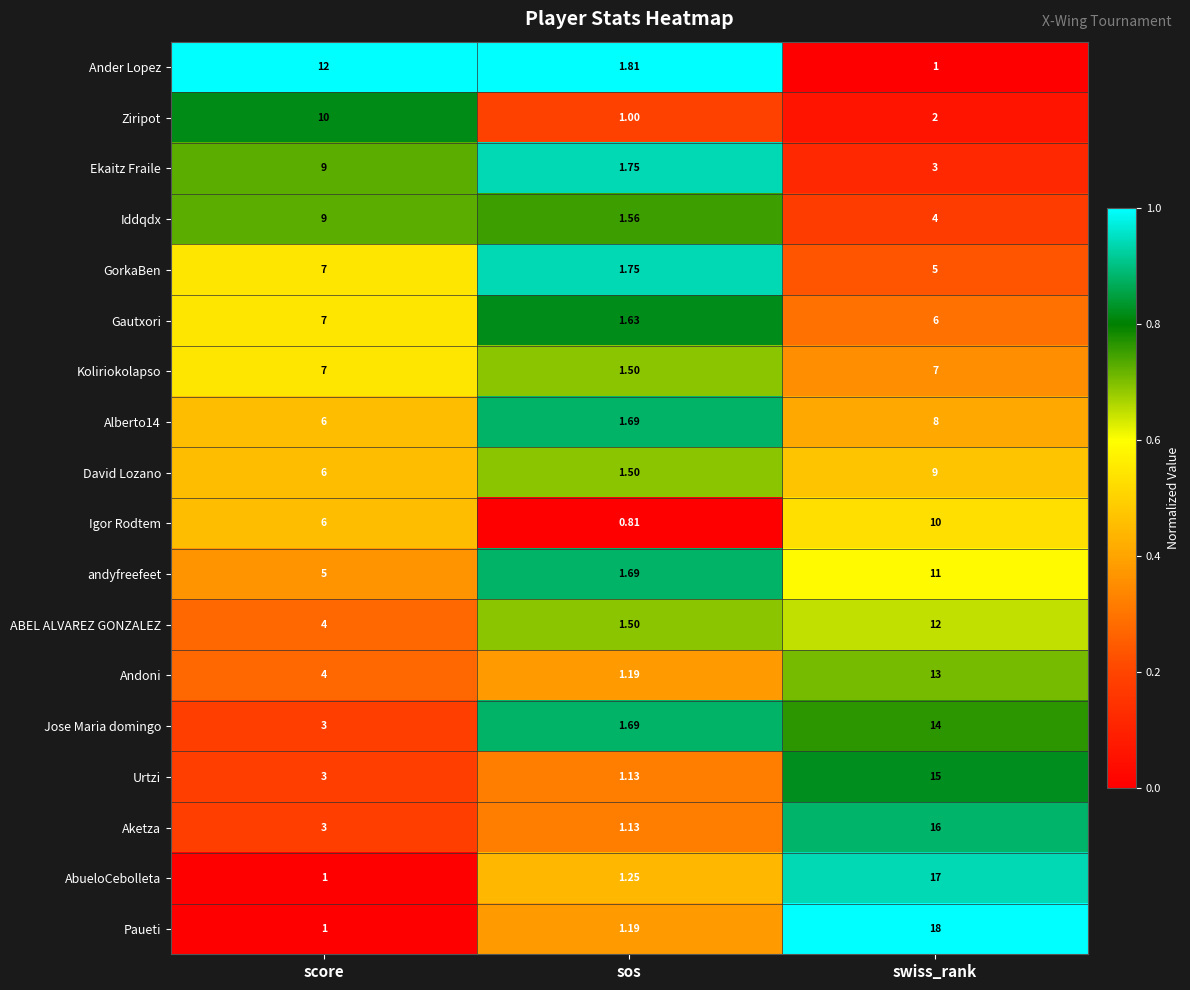

At which label does Iddqdx first exceed 4?

score